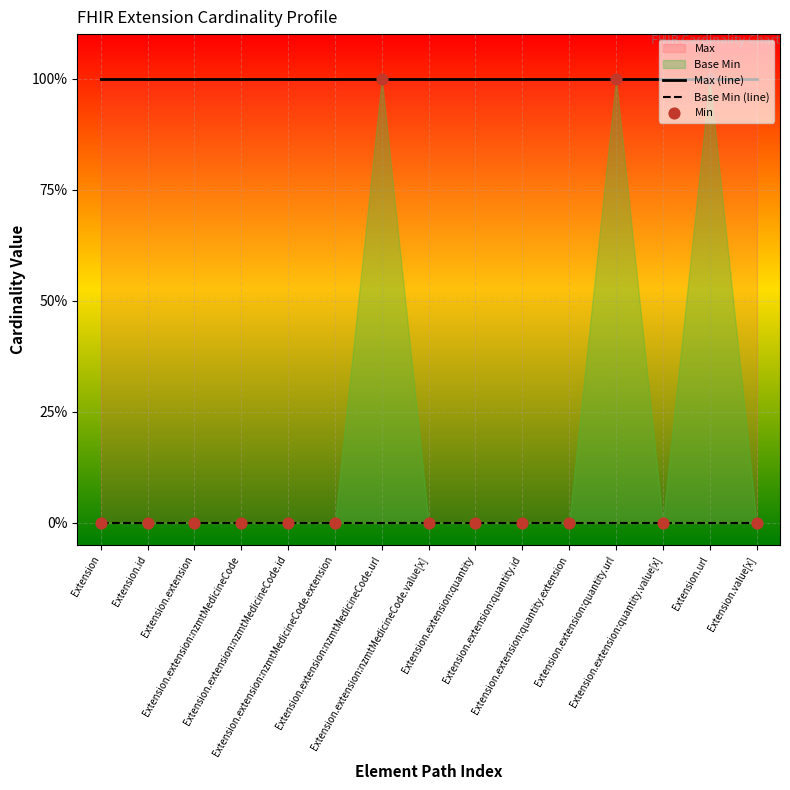

Which series has the widest spread of Y values?

Min